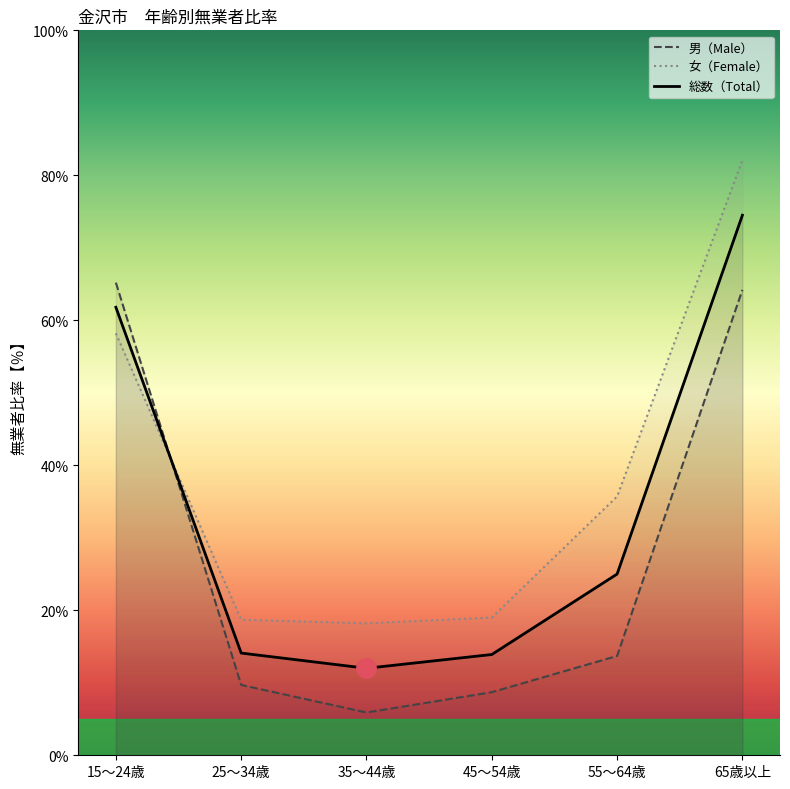

How many lines are shown in the chart?

3